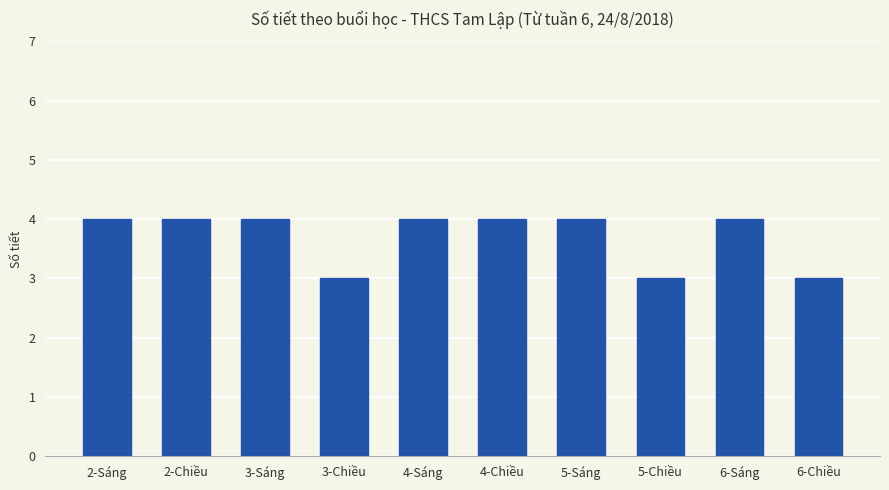

The value at 6-Sáng is 4. True or false?

True